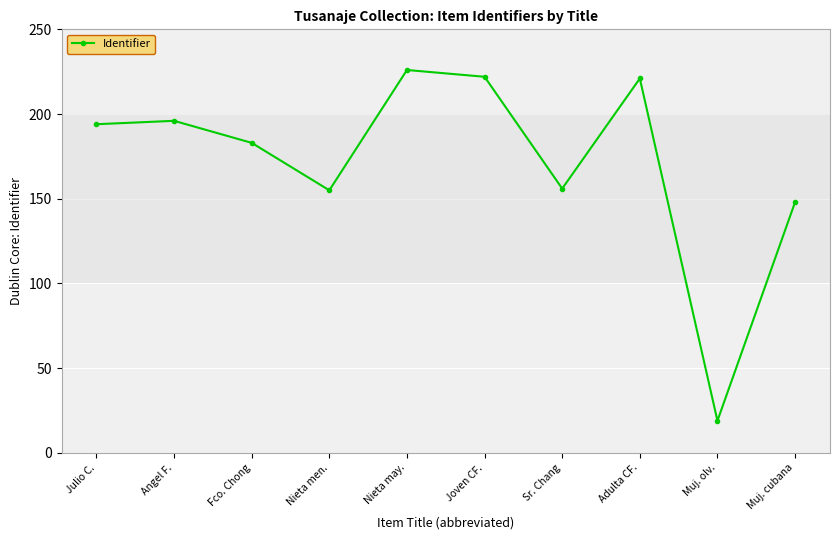

Where is the first local minimum?

Nieta men.